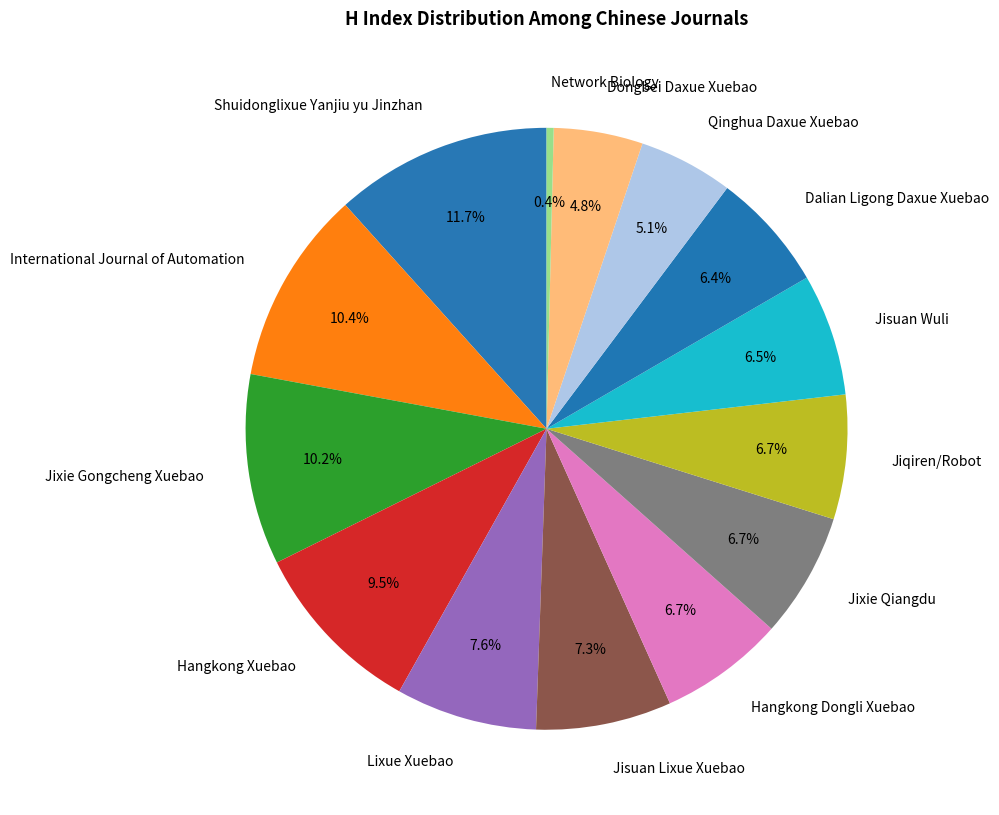

What is the largest slice in the pie chart?

Shuidonglixue Yanjiu yu Jinzhan